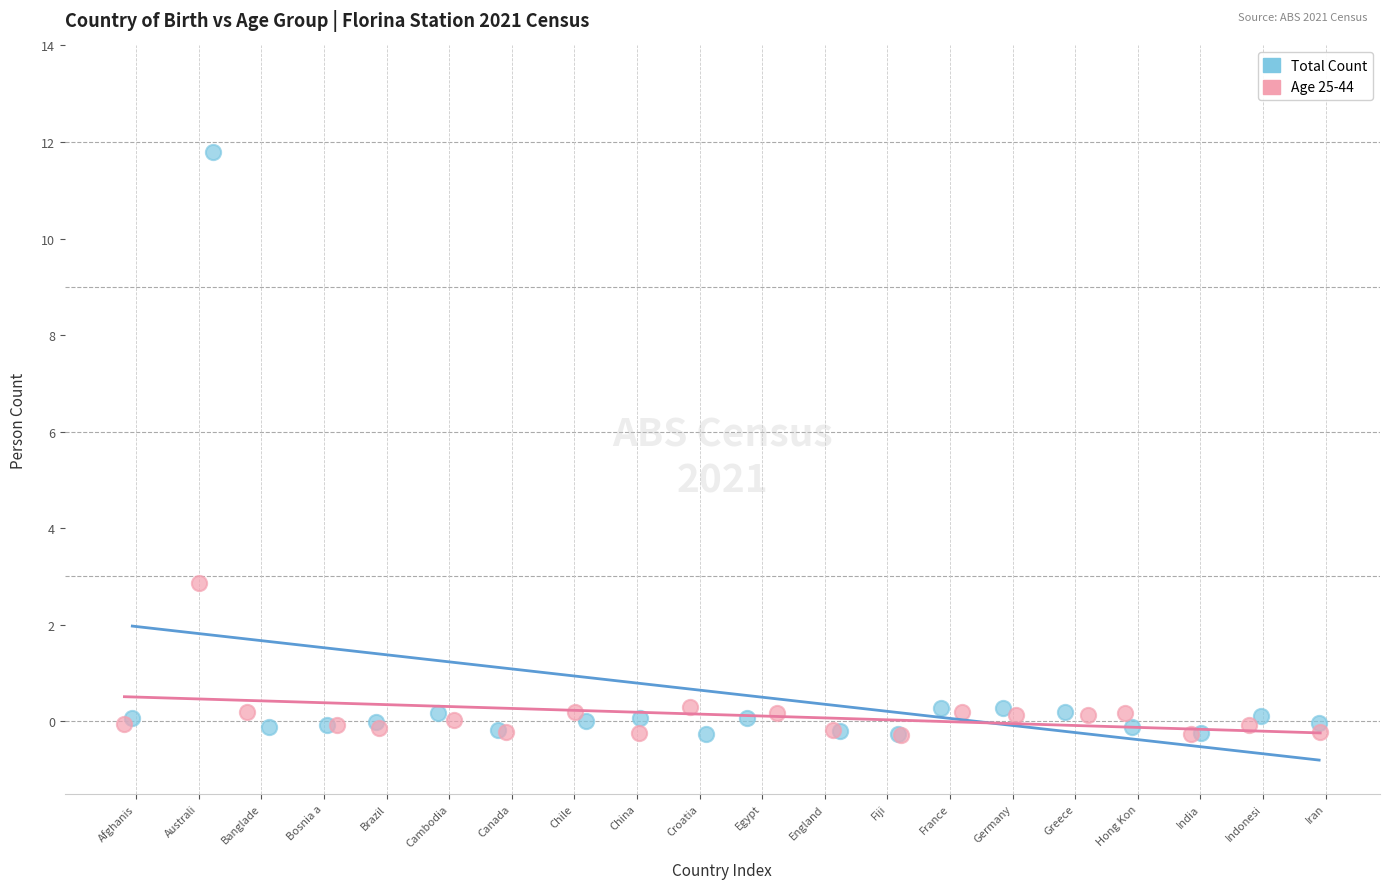

Which series has the widest spread of Y values?

Total Count